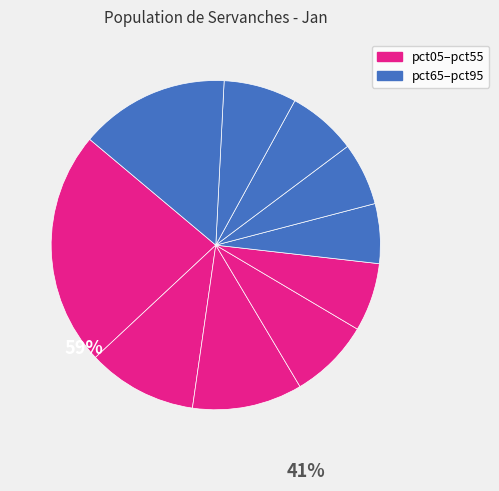

How many slices are in this pie chart?

10